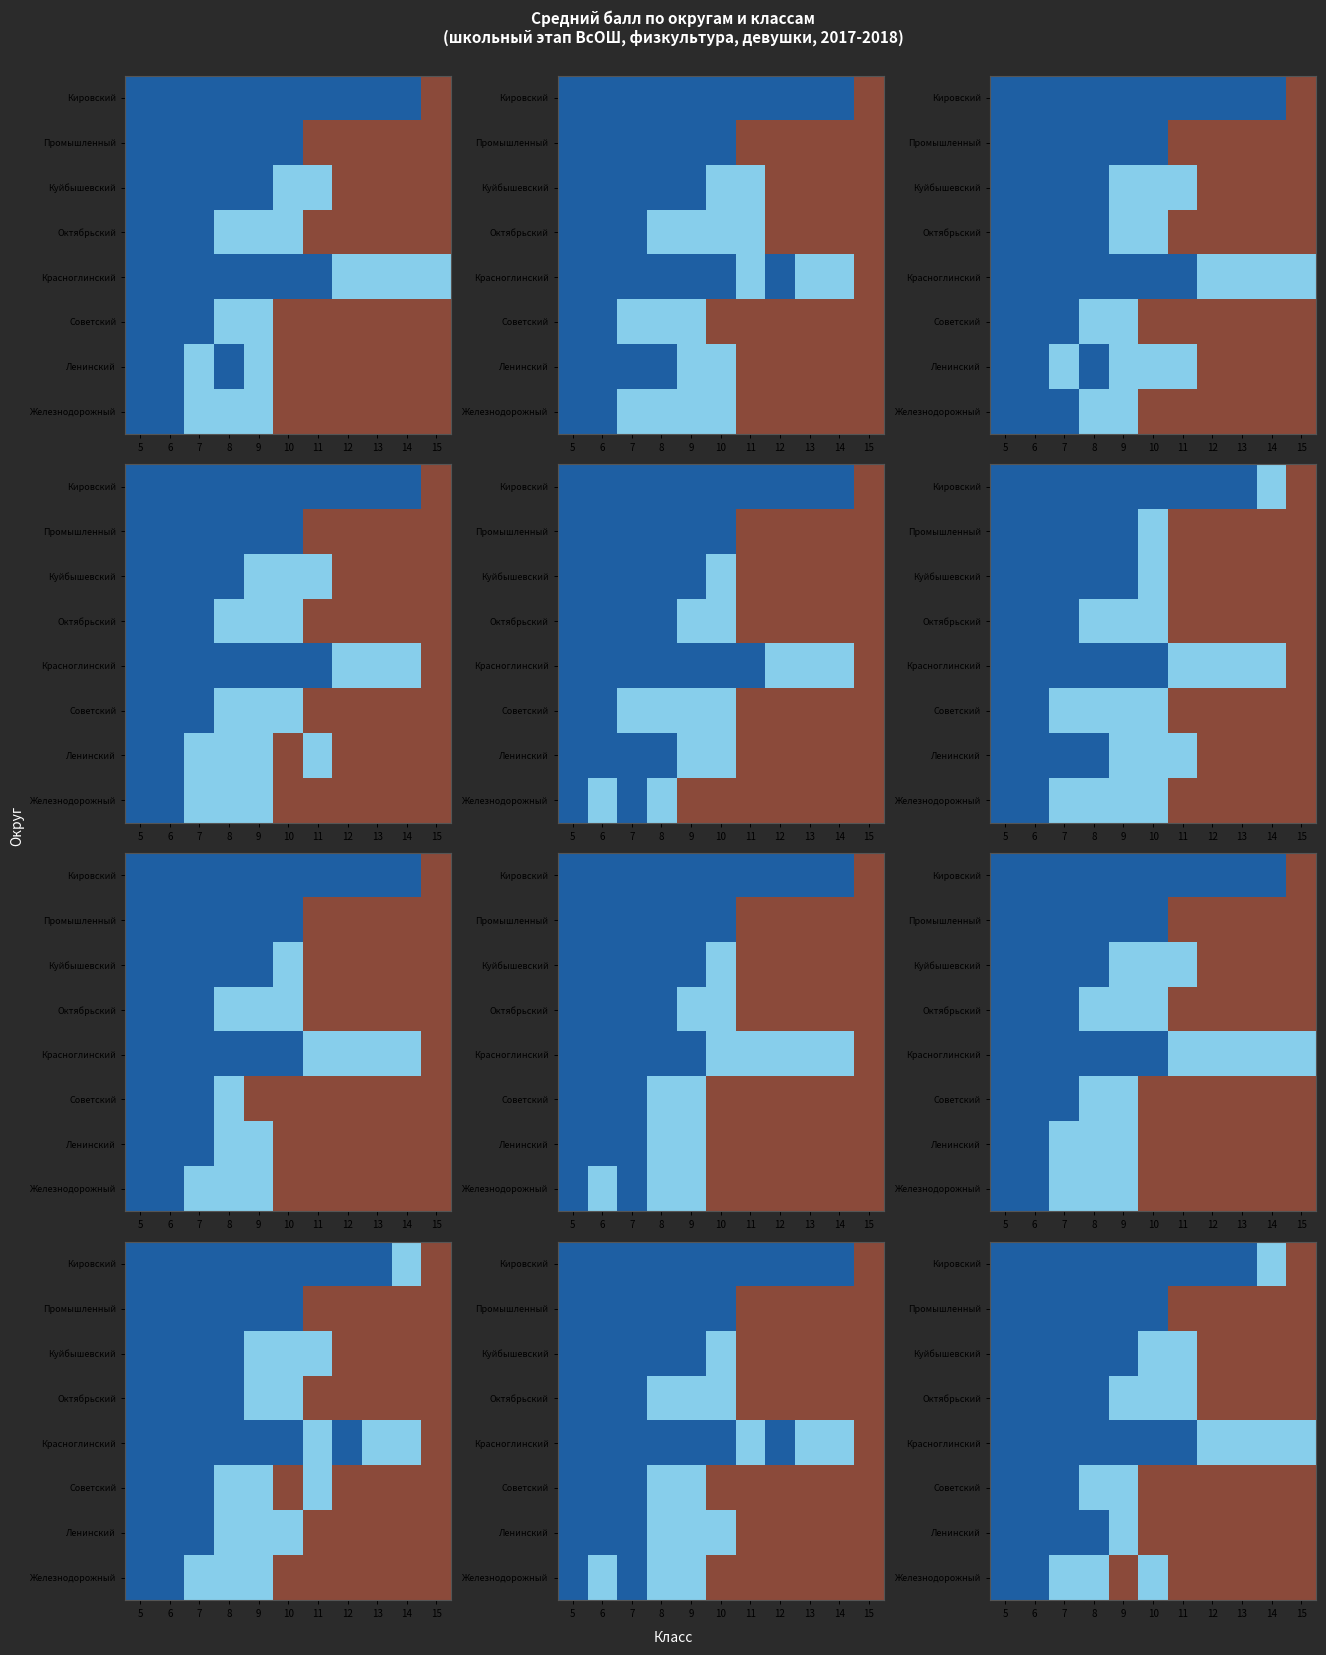

The value of Красноглинский at 9 is 20.8. True or false?

False